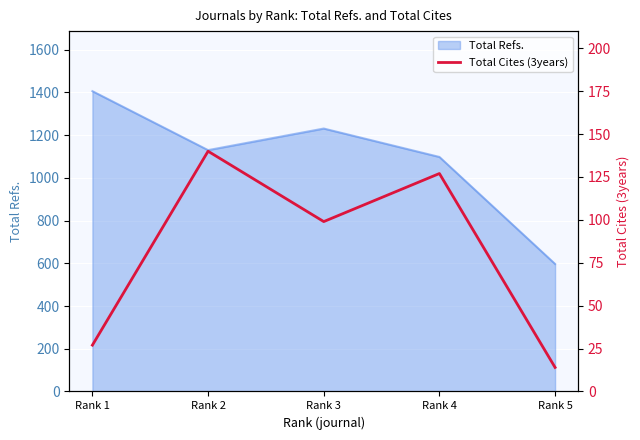

Where is the data nearest to the value 77?

Rank 3